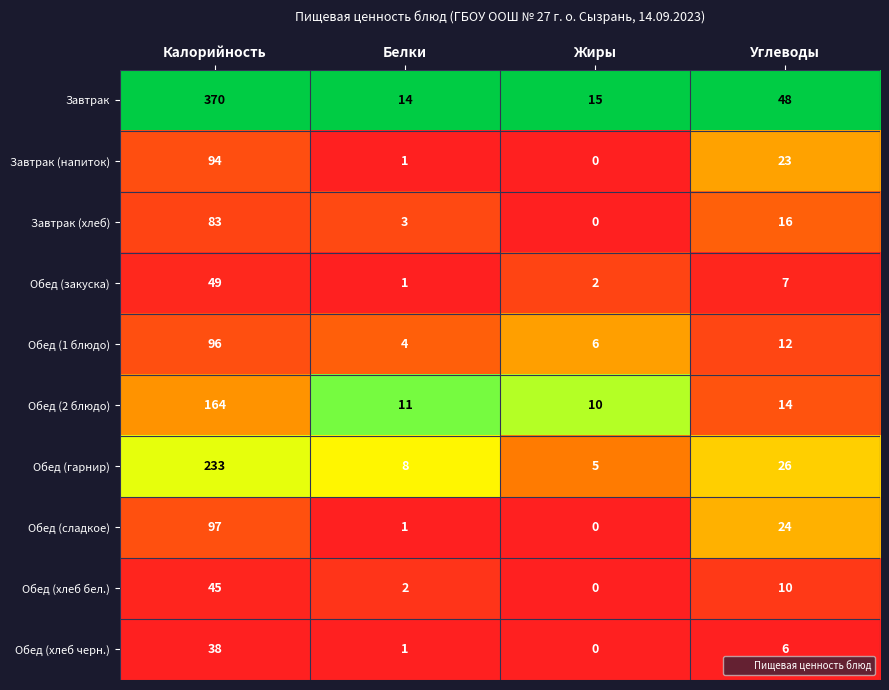

Rank the series at Калорийность from lowest to highest value.

Обед (хлеб черн.), Обед (хлеб бел.), Обед (закуска), Завтрак (хлеб), Завтрак (напиток), Обед (1 блюдо), Обед (сладкое), Обед (2 блюдо), Обед (гарнир), Завтрак